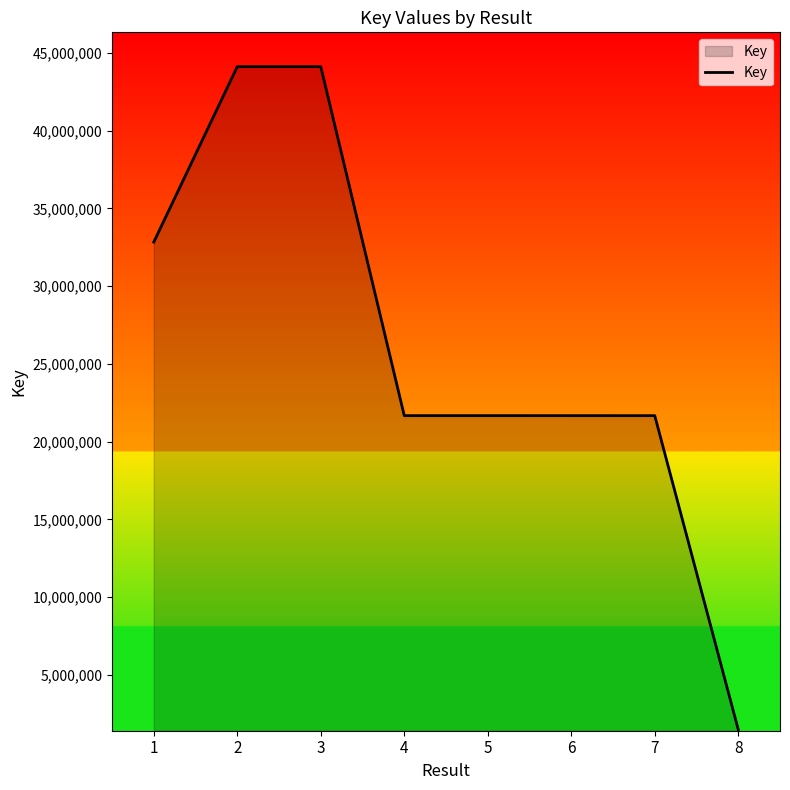

Does the chart have visible grid lines?

No